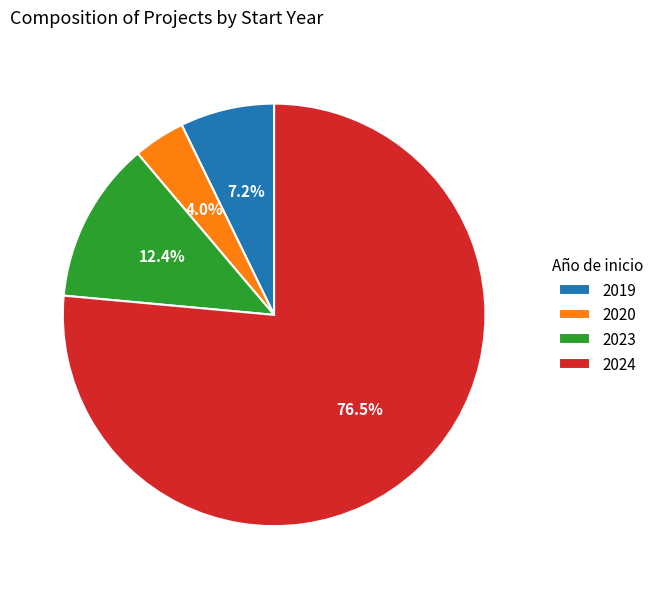

Count the number of slices in the pie.

4